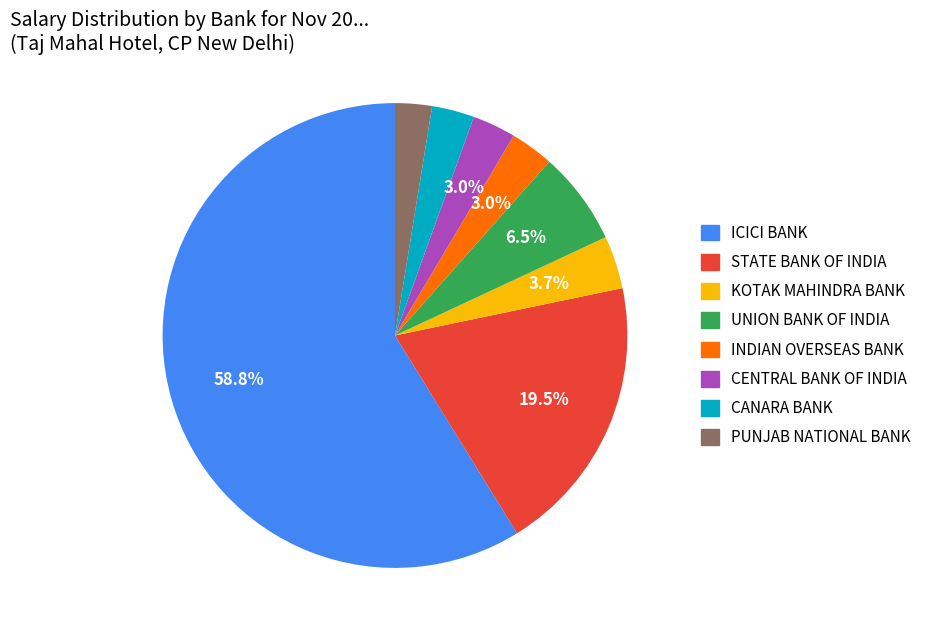

Do CENTRAL BANK OF INDIA and UNION BANK OF INDIA together represent more than half of the pie?

No